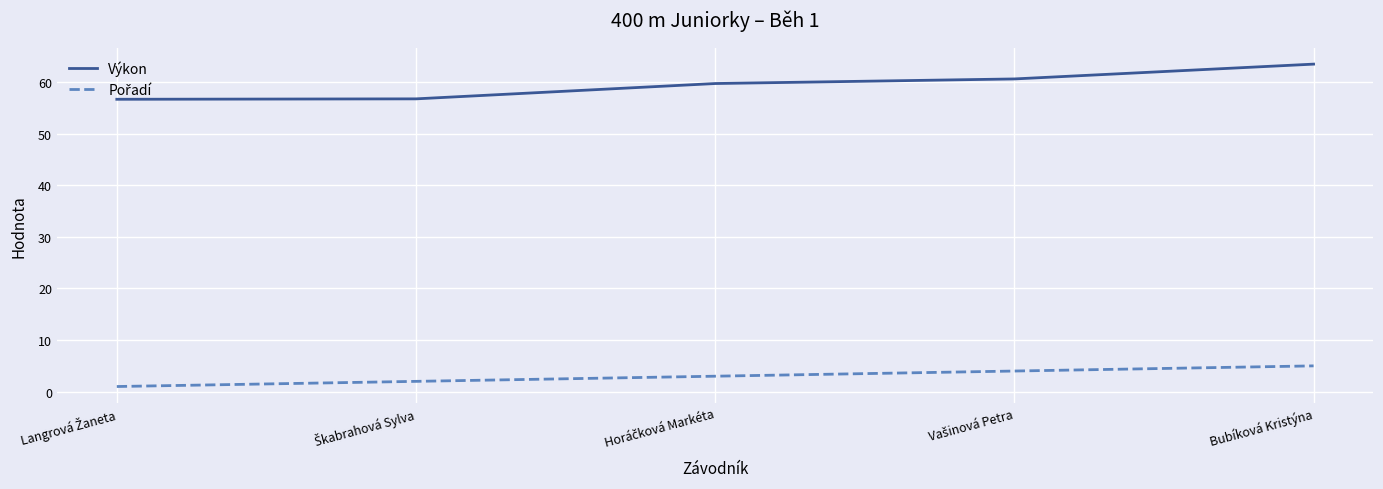

Which series has the widest spread of values?

Výkon